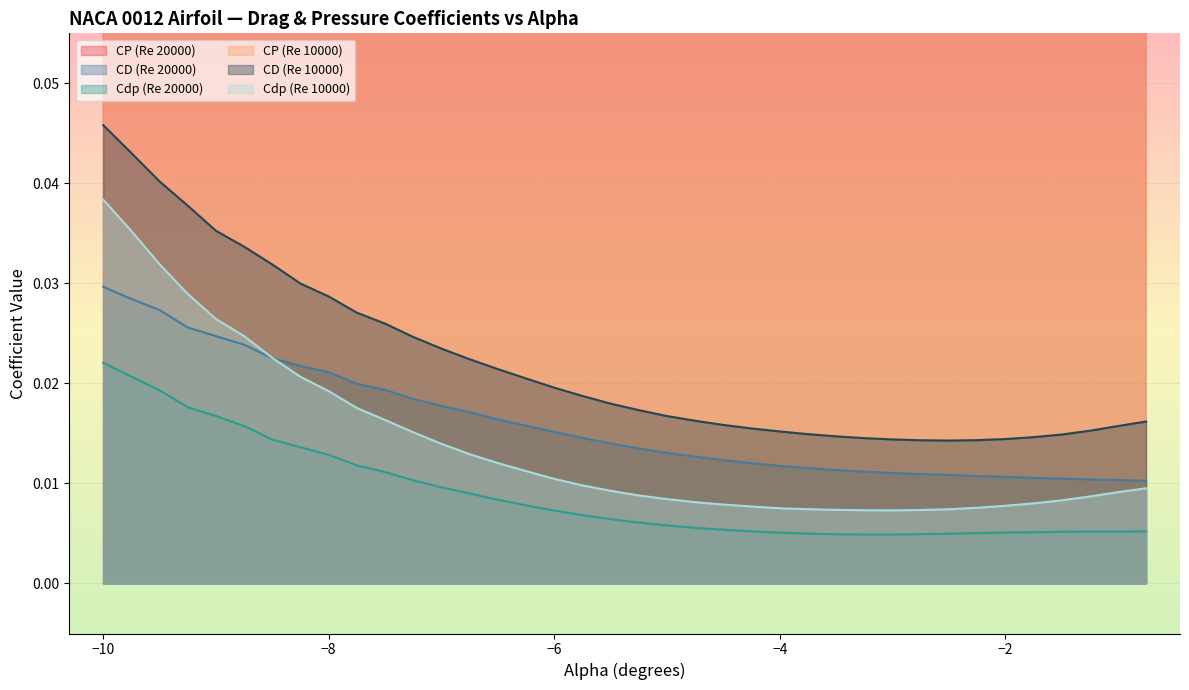

True or false: Cdp (Re 20000) has more than 2 points higher than both neighbors.

False